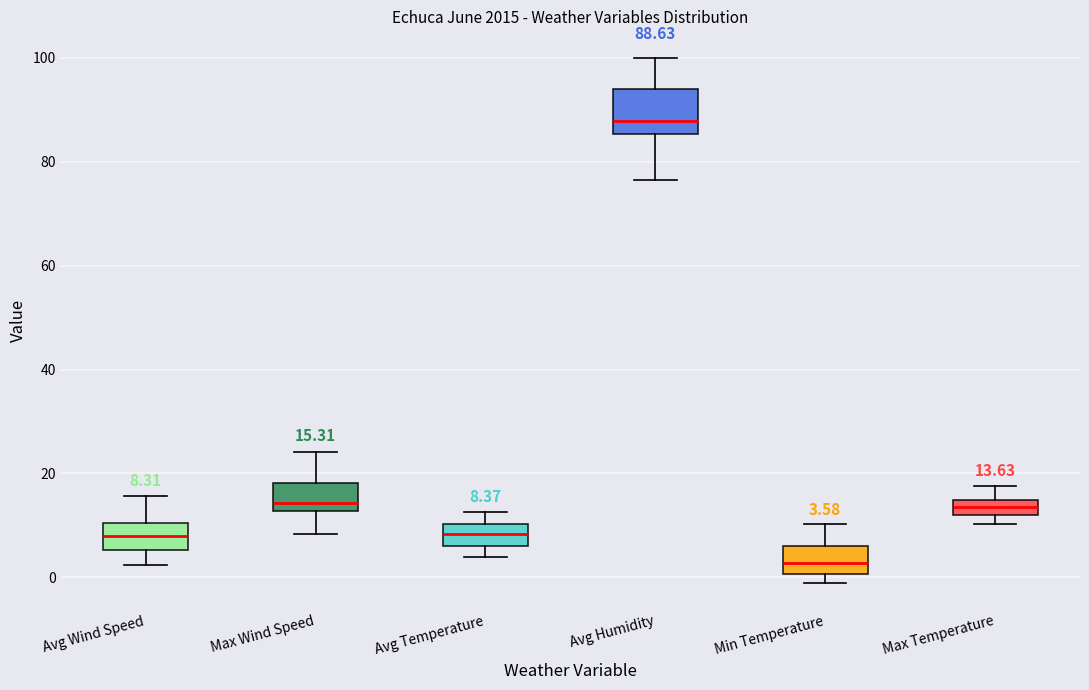

Comparing the boxes themselves (not the whiskers), which one is the tallest?

Avg Humidity